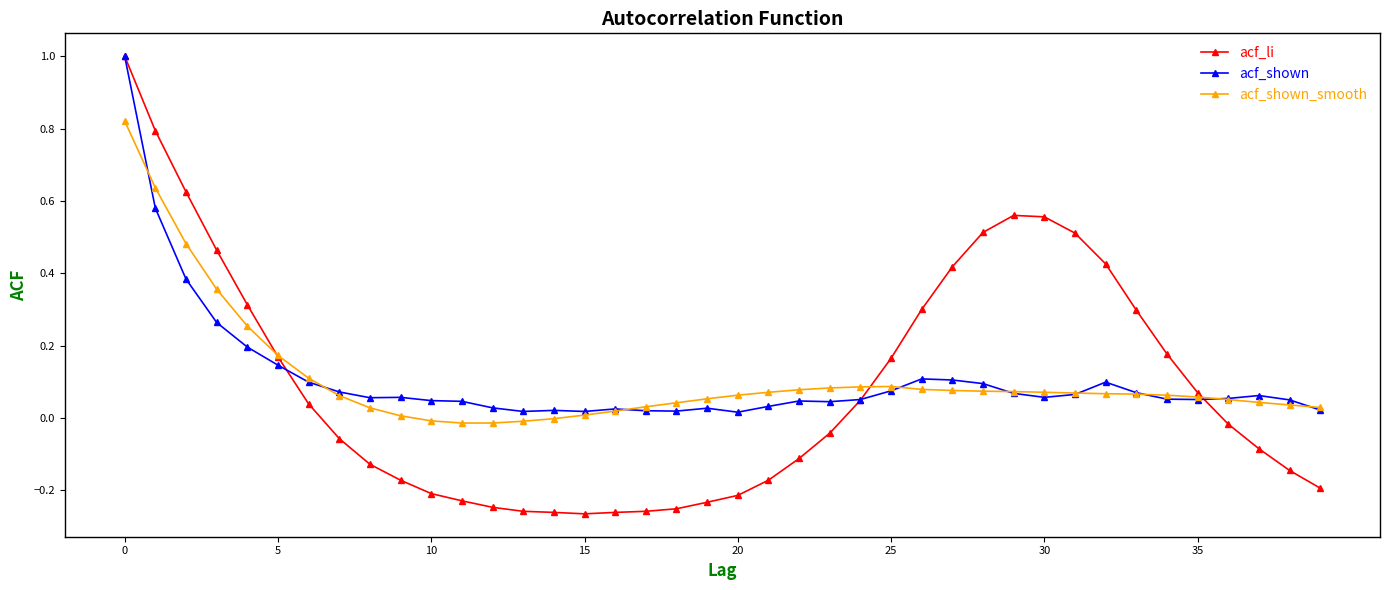

Which series has the largest range (max minus min)?

acf_li